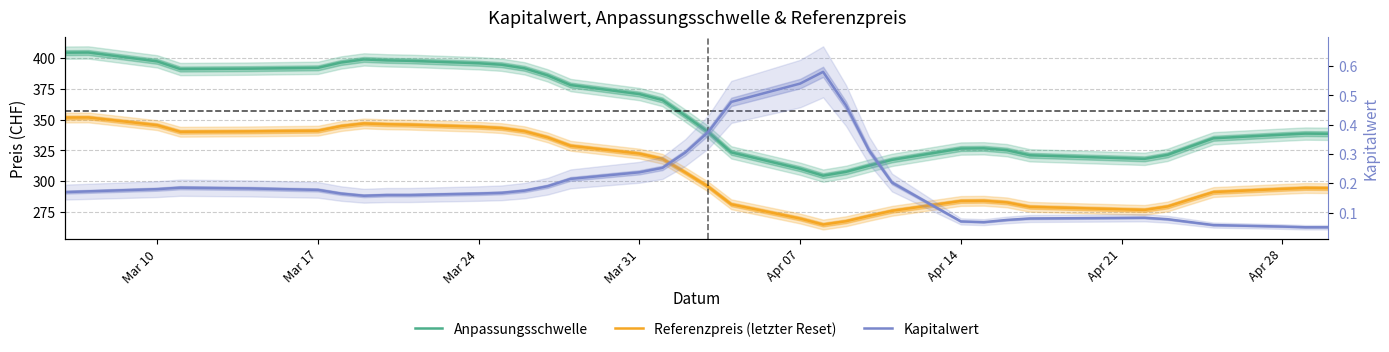

Reading right to left, extract all data points from this chart.

Anpassungsschwelle: 338.5	338.7	337.8	334.9	328.2	321.4	318.2	321.1	325.2	326.7	326.5	317.3	312.6	307.6	304.5	310.1	323.4	339.9	353.2	366.0	370.8	378.1	386.0	391.7	394.6	395.8	397.8	398.2	398.9	396.4	392.1	391.5	391.1	397.4	404.6	404.5
Referenzpreis (letzter Reset): 294.4	294.5	293.8	291.2	285.4	279.5	276.7	279.2	282.8	284.1	284.0	276.0	271.9	267.5	264.8	269.7	281.3	295.6	307.2	318.2	322.4	328.8	335.6	340.6	343.2	344.2	345.9	346.2	346.9	344.8	341.0	340.5	340.2	345.5	351.8	351.7
Kapitalwert: 0.1	0.1	0.1	0.1	0.1	0.1	0.1	0.1	0.1	0.1	0.1	0.2	0.3	0.5	0.6	0.5	0.5	0.4	0.3	0.3	0.2	0.2	0.2	0.2	0.2	0.2	0.2	0.2	0.2	0.2	0.2	0.2	0.2	0.2	0.2	0.2